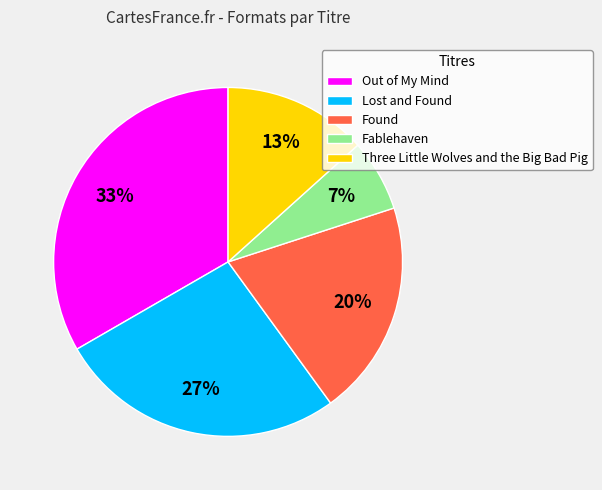

What is the ratio of the value at Three Little Wolves and the Big Bad Pig to the value at Found?

0.7